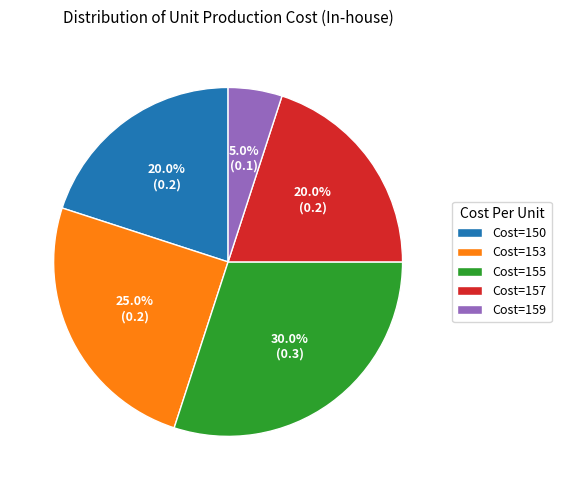

Which category has the biggest portion of the pie?

Cost=155